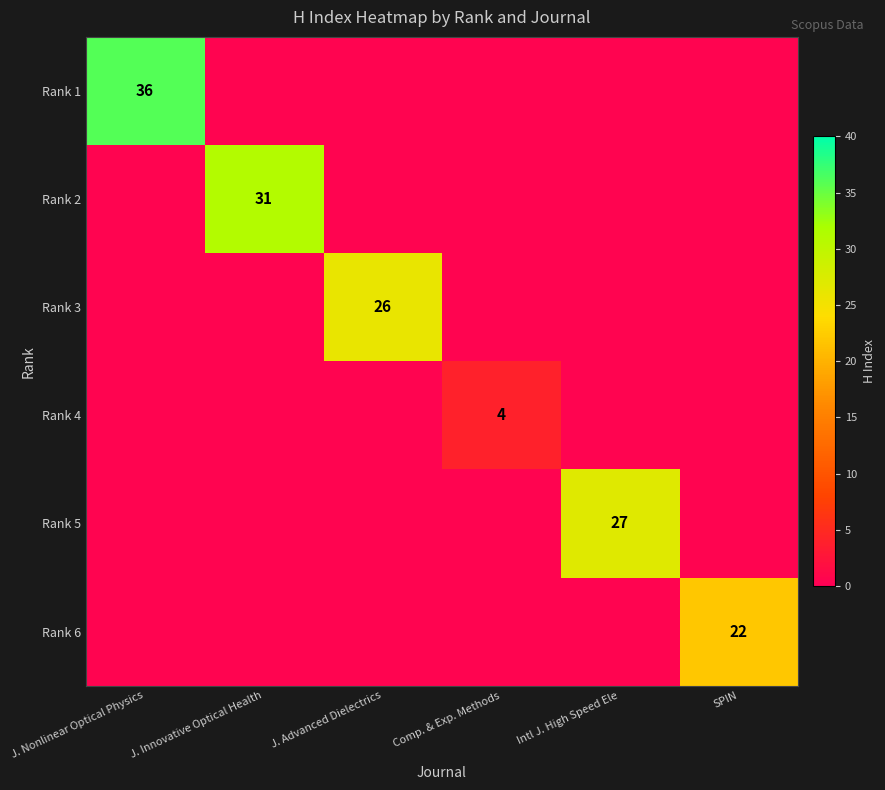

What is the difference between the highest and lowest values at Intl J. High Speed Ele?

26.5